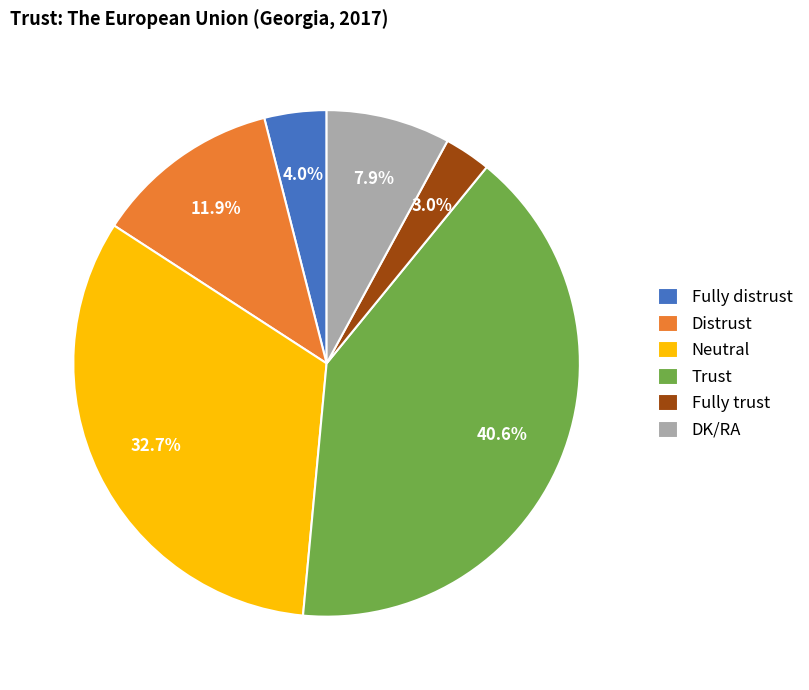

Which has a higher value, DK/RA or Neutral?

Neutral